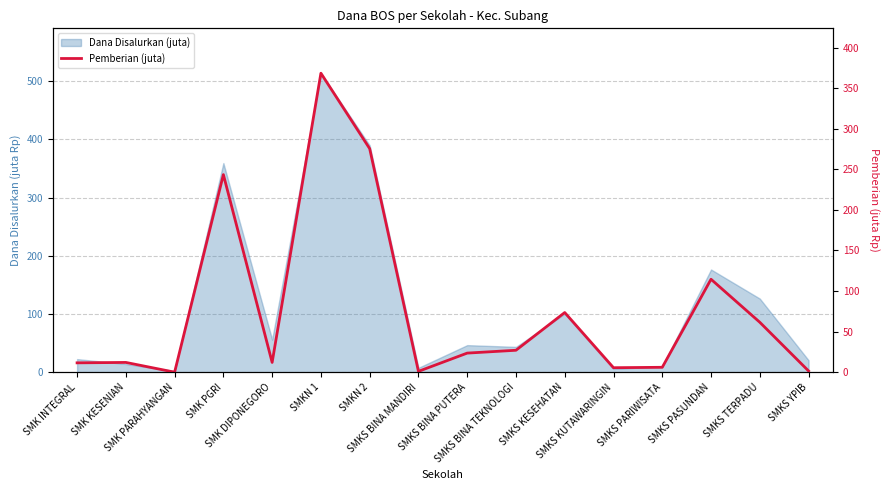

What is the difference between the values at SMK DIPONEGORO and SMKS BINA PUTERA?

11.5